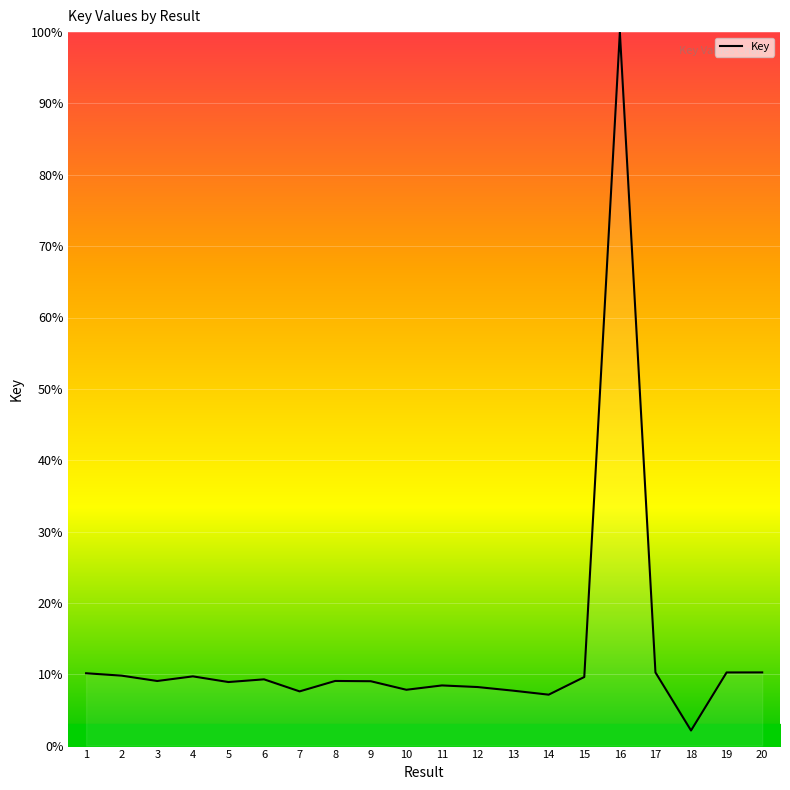

Is it true that the value at 1 is 10.1?

True